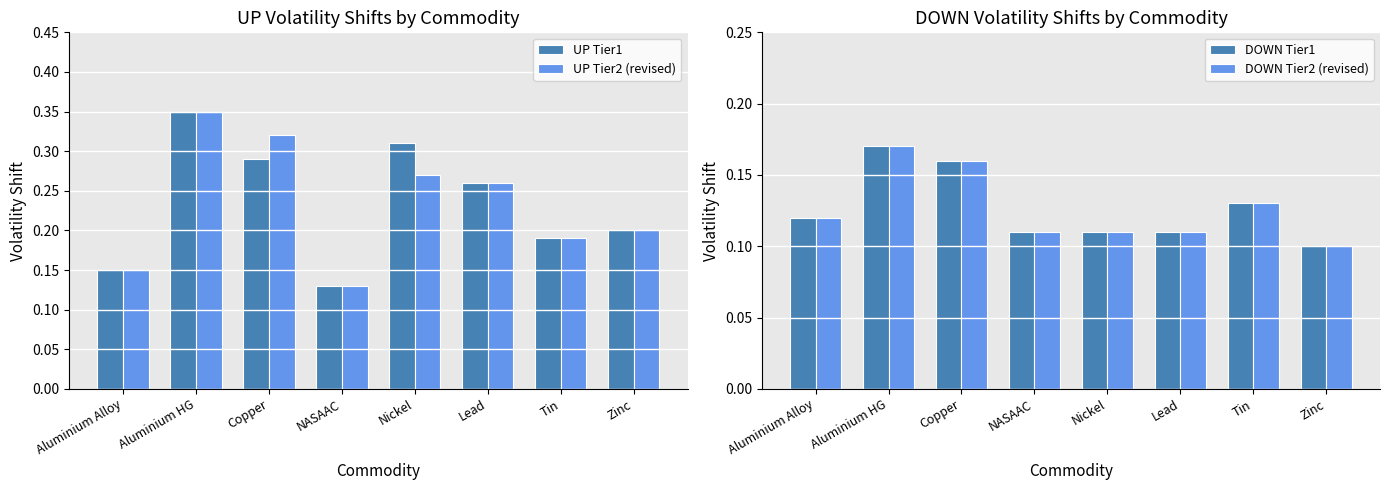

What is the label of the 3rd bar from the right?

Lead